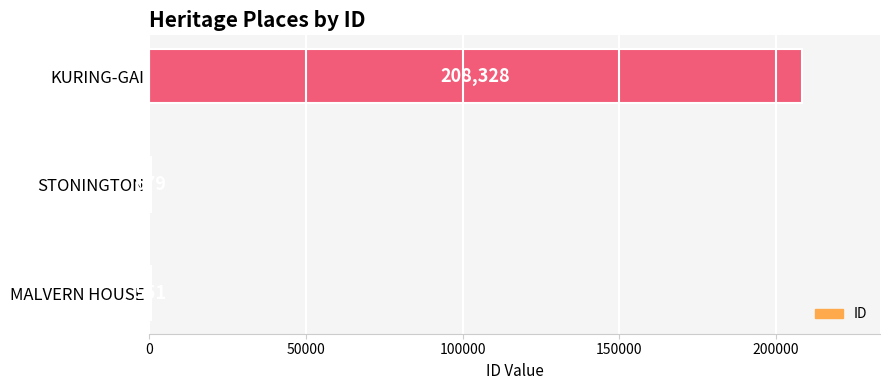

Which category has the highest value across all series?

KURING-GAI